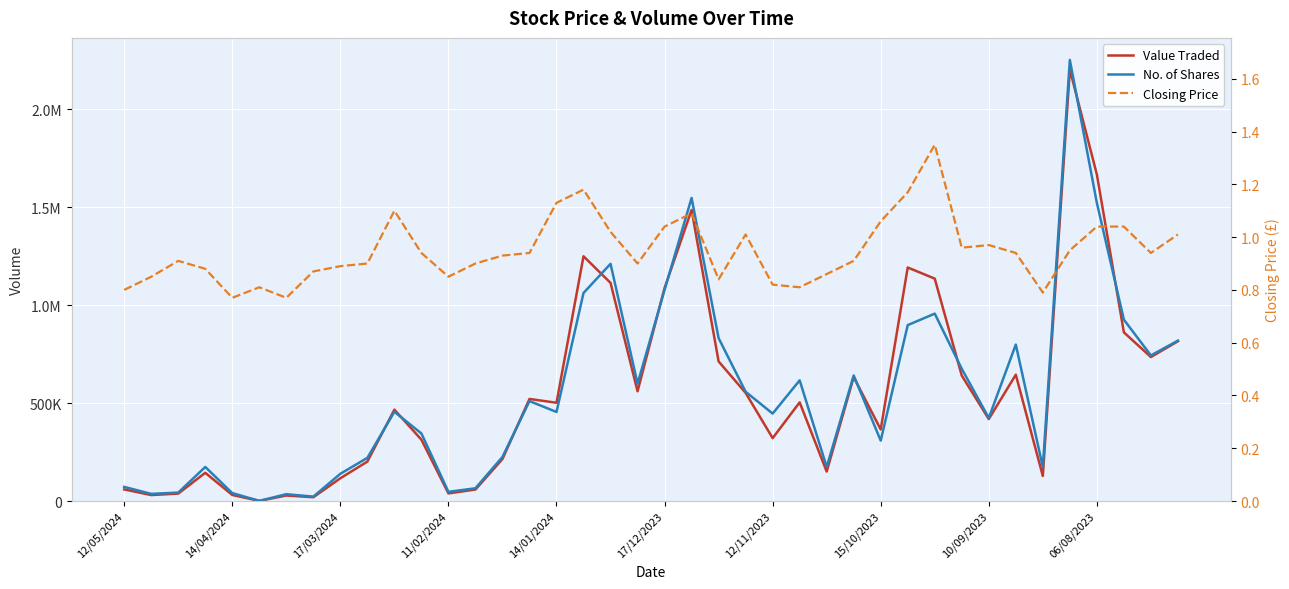

Which series has the largest range (max minus min)?

No. of Shares